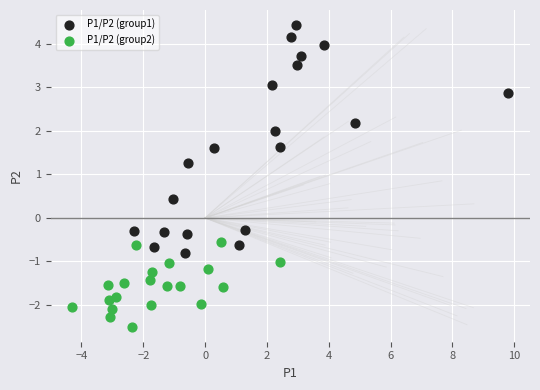

Which series contains the lowest Y value?

P1/P2 (group2)